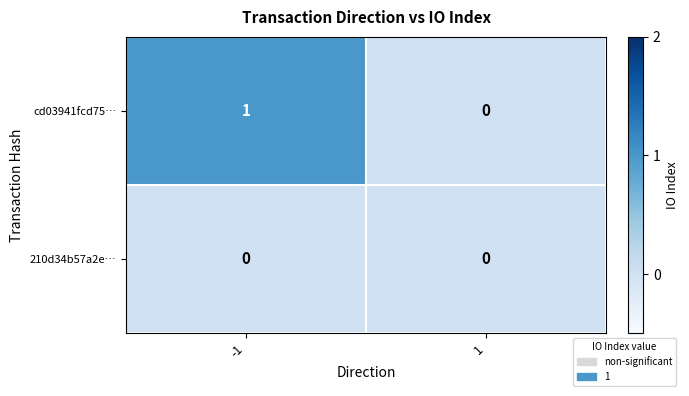

Which series has the largest total across all categories?

cd03941fcd75…